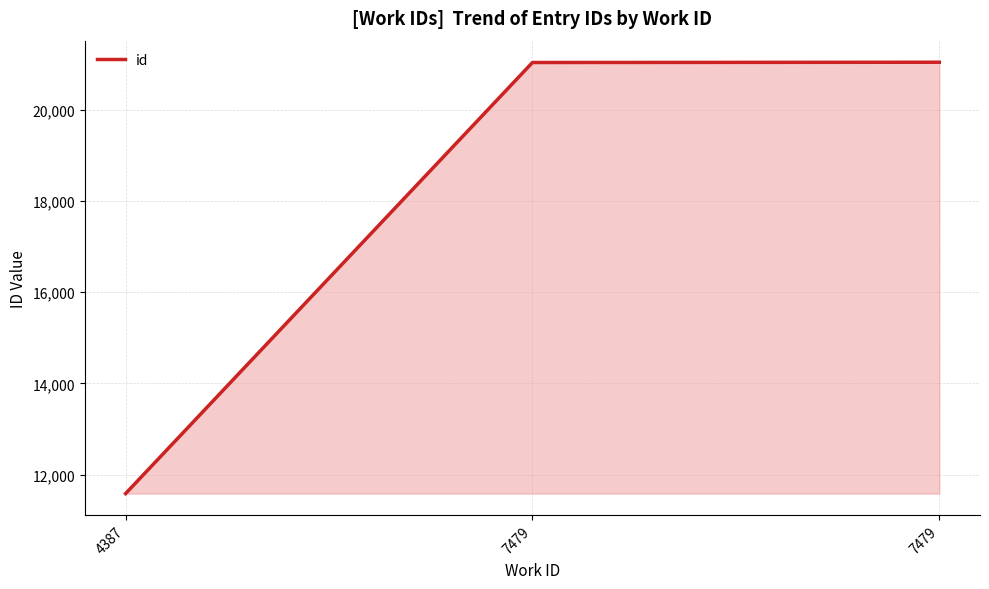

Does the chart display data point markers on the line(s)?

No